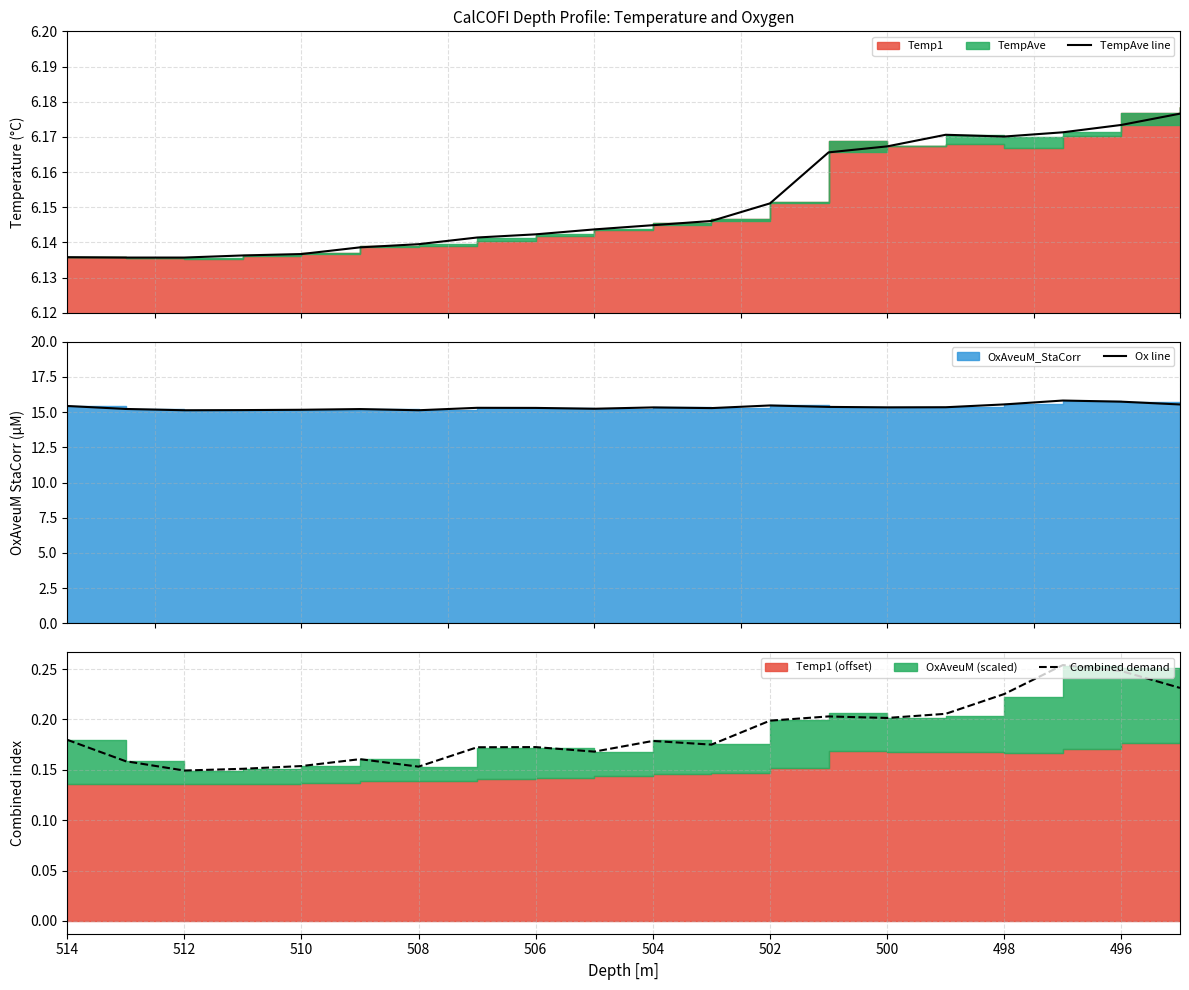

What is the label of the 3rd point from the left?

512